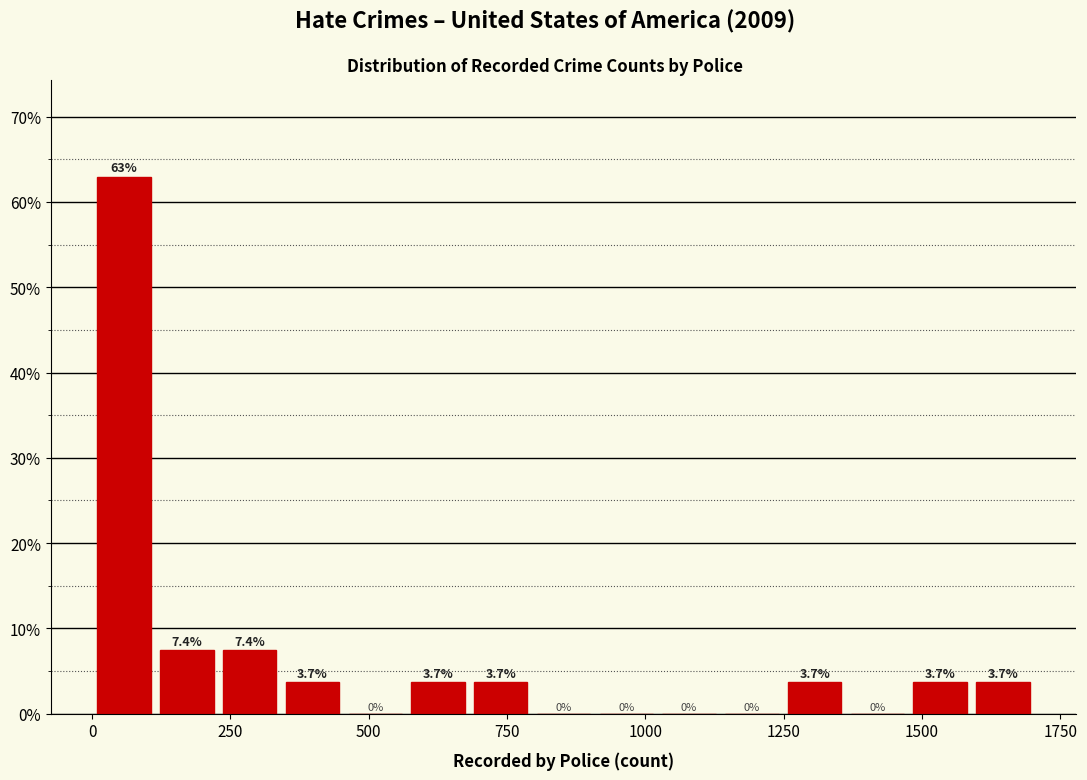

Read against the x-axis, roughly where is the centre of the tallest bar?

50